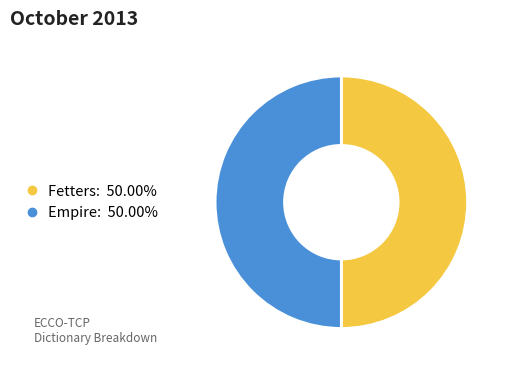

What is the ratio of the value at Fetters to the value at Empire?

1.0